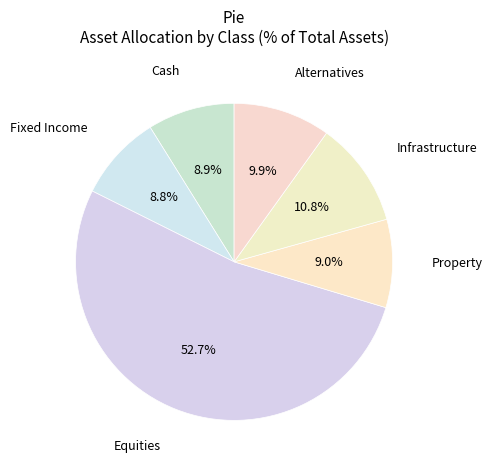

What percentage is the Cash slice, to the nearest percent?

9%